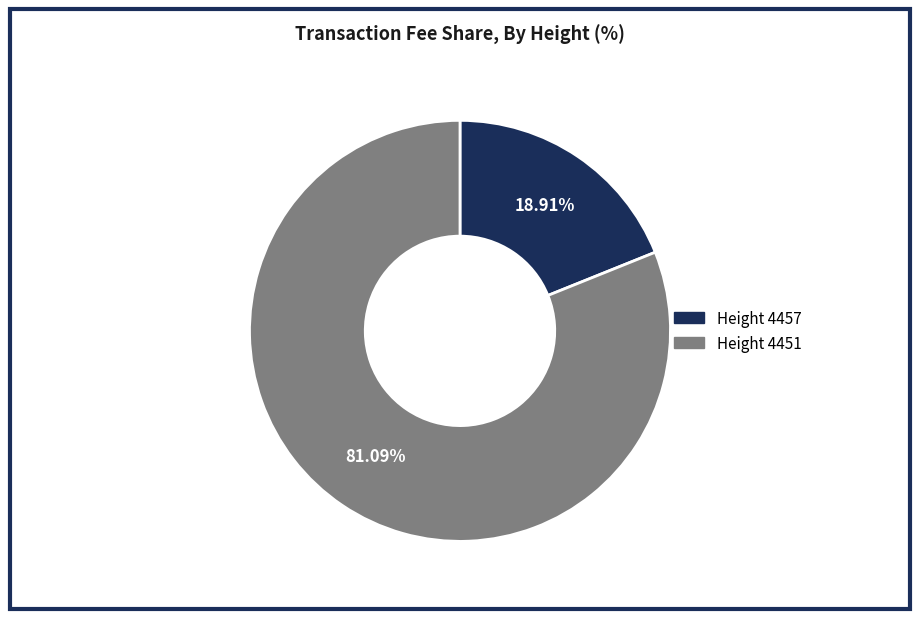

Which slice represents more than half of the pie?

Height 4451